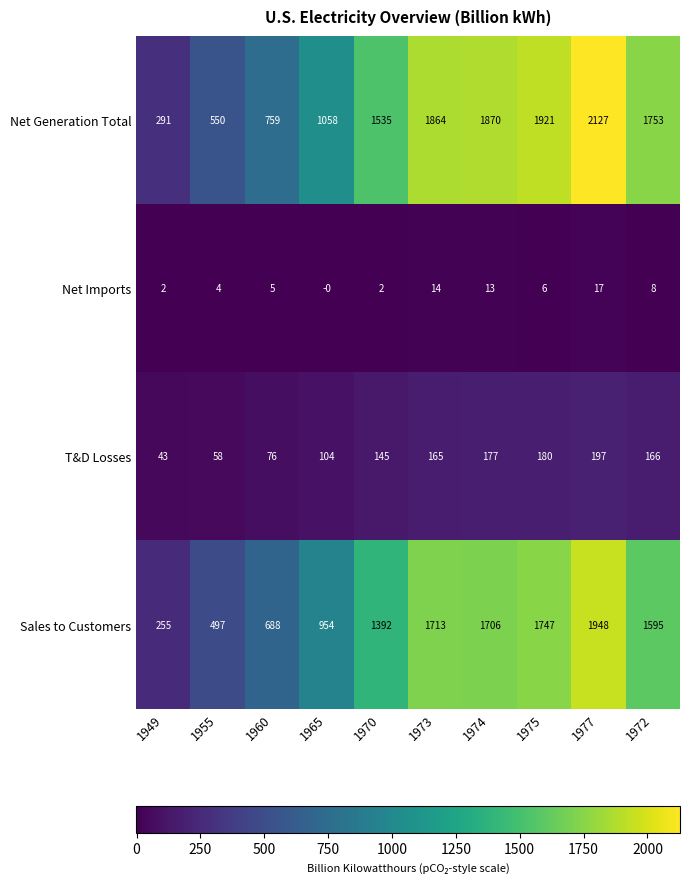

Which series has the largest total across all categories?

Net Generation Total